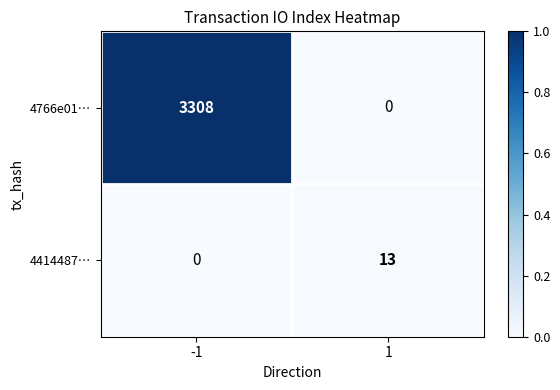

The 4414487… series shows 18 at 1. True or false?

False